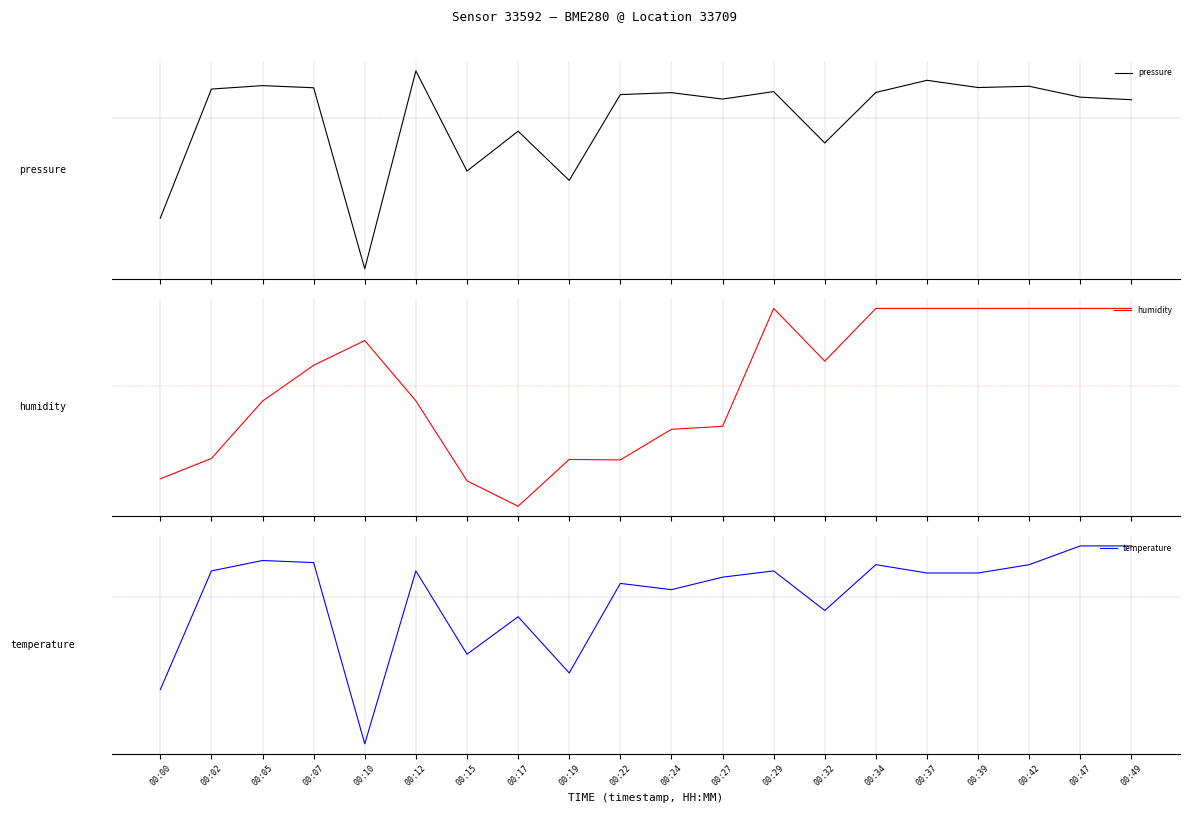

What is the difference between the temperature values at 00:00 and 00:02?

0.6